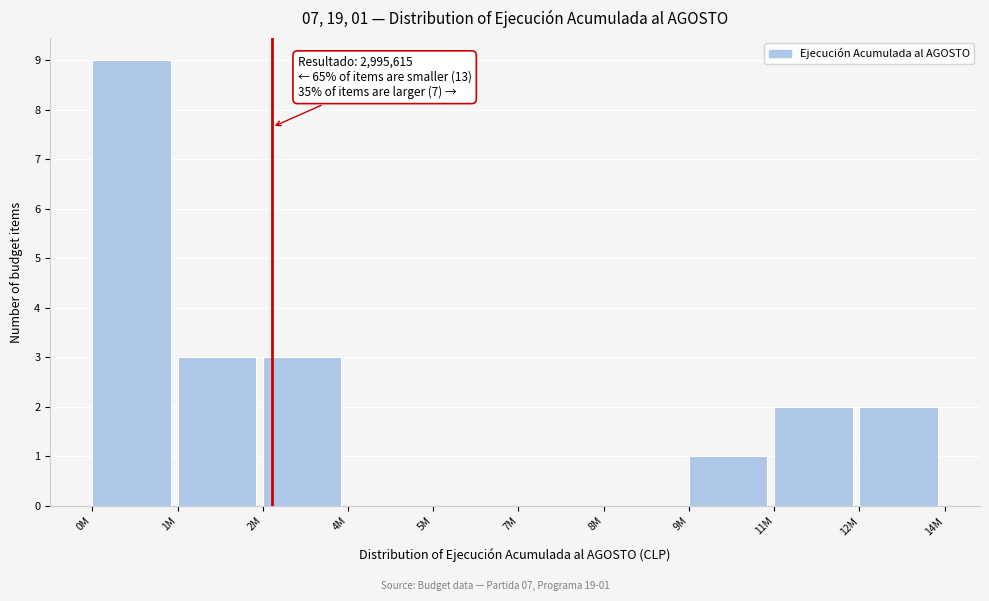

Reading right to left, transcribe all the data shown in this chart.

12M=2	11M=2	9M=1	8M=0	7M=0	5M=0	4M=0	2M=3	1M=3	0M=9